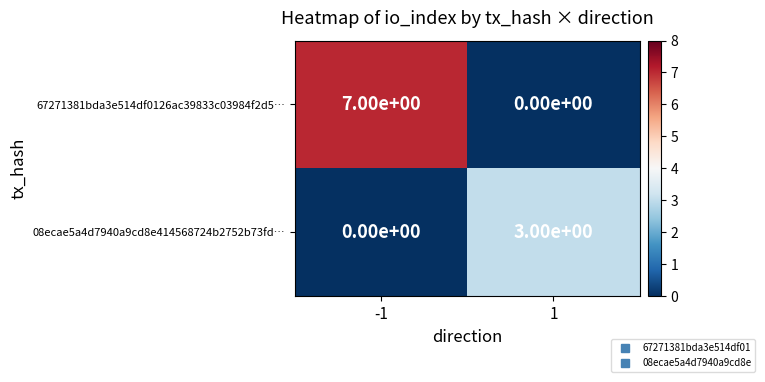

What is the sum of the 67271381bda3e514df0126ac39833c03984f2d5… values at -1 and 1?

7